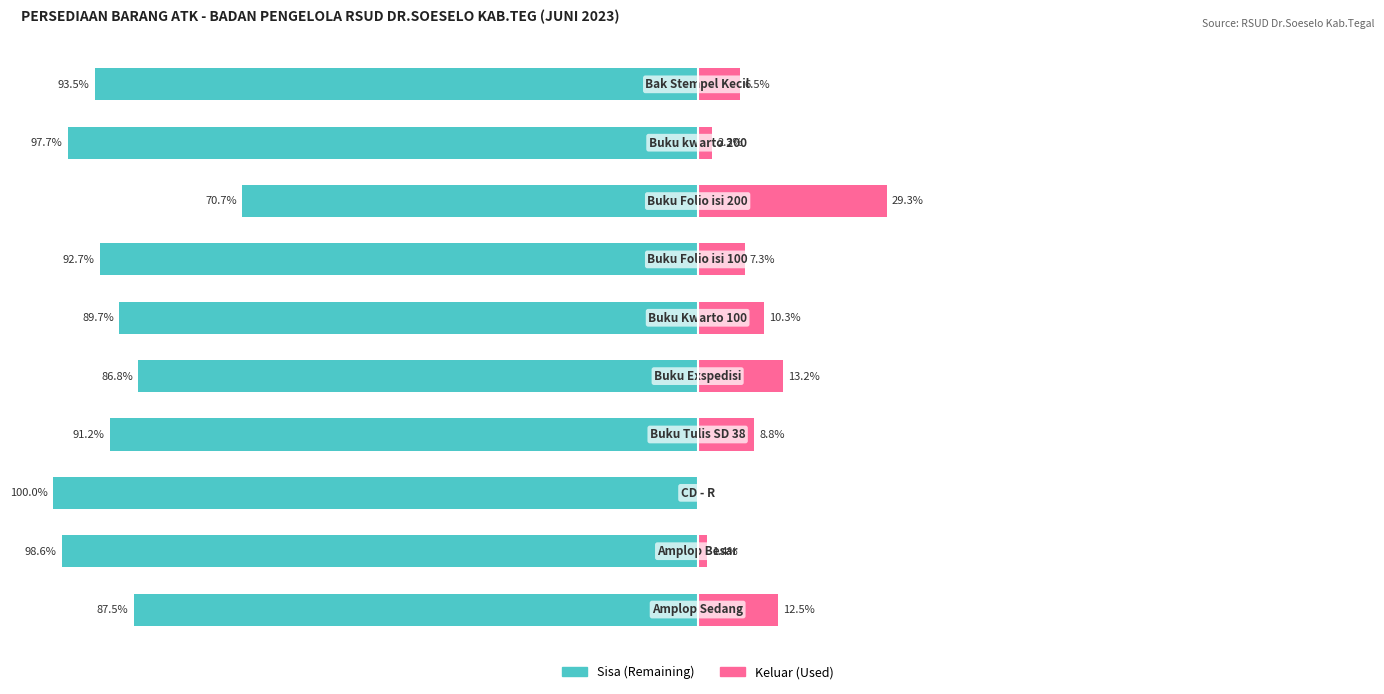

Which series has the largest range (max minus min)?

Keluar (Used)